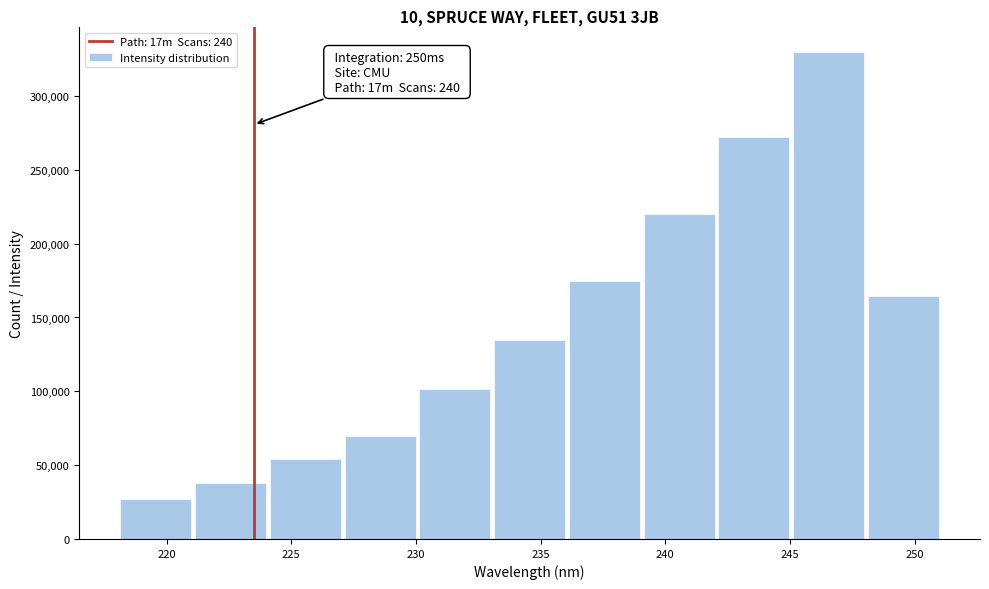

Which range on the x-axis has the tallest bar?

245 to 248